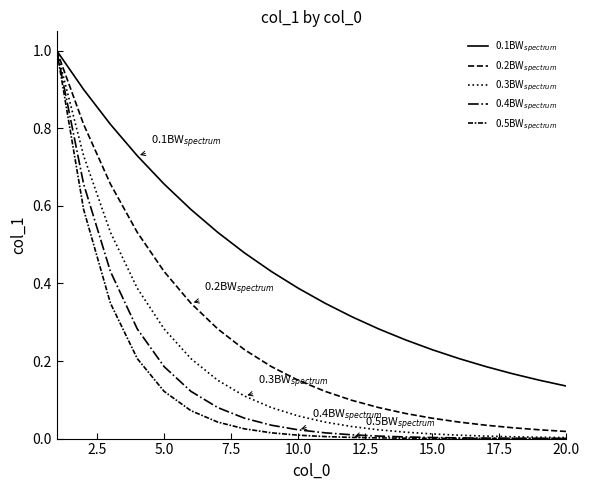

Reading left to right, what are all the values shown in this chart?

0.1BW$_{spectrum}$: 1.0	0.9	0.8	0.7	0.7	0.6	0.5	0.5	0.4	0.4	0.3	0.3	0.3	0.3	0.2	0.2	0.2	0.2	0.2	0.1
0.2BW$_{spectrum}$: 1.0	0.8	0.7	0.5	0.4	0.3	0.3	0.2	0.2	0.2	0.1	0.1	0.1	0.1	0.1	0.0	0.0	0.0	0.0	0.0
0.3BW$_{spectrum}$: 1.0	0.7	0.5	0.4	0.3	0.2	0.2	0.1	0.1	0.1	0.0	0.0	0.0	0.0	0.0	0.0	0.0	0.0	0.0	0.0
0.4BW$_{spectrum}$: 1.0	0.7	0.4	0.3	0.2	0.1	0.1	0.1	0.0	0.0	0.0	0.0	0.0	0.0	0.0	0.0	0.0	0.0	0.0	0.0
0.5BW$_{spectrum}$: 1.0	0.6	0.3	0.2	0.1	0.1	0.0	0.0	0.0	0.0	0.0	0.0	0.0	0.0	0.0	0.0	0.0	0.0	0.0	0.0